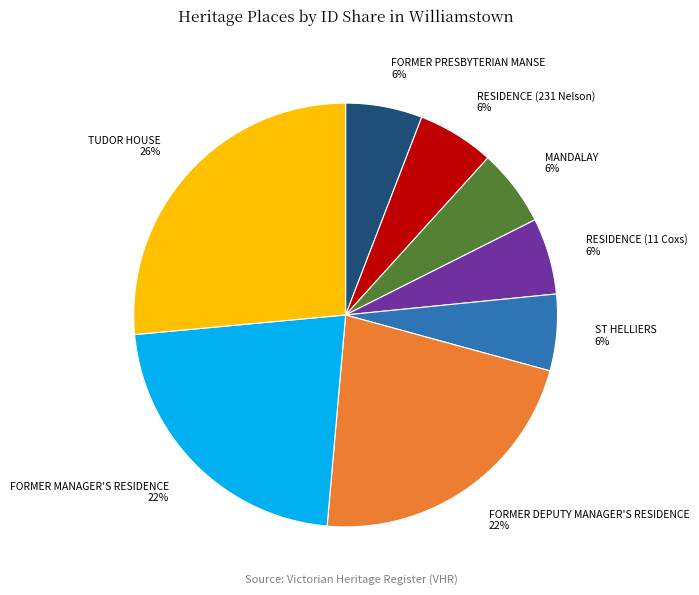

Is there a majority slice in this chart?

No